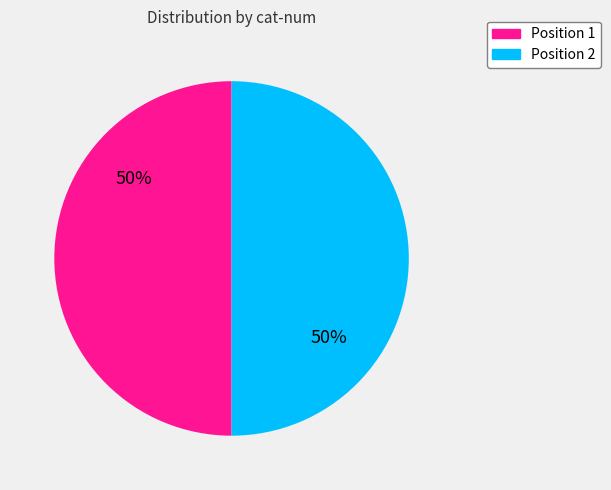

To the nearest percent, what is the average slice percentage?

50%